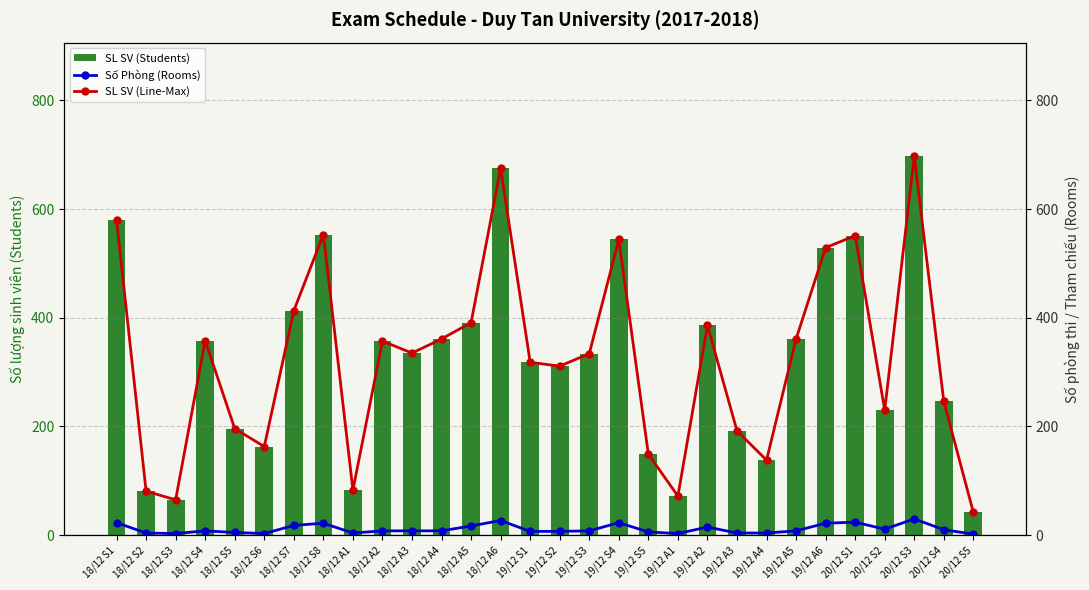

What is the label of the 29th bar from the left?

20/12 S4